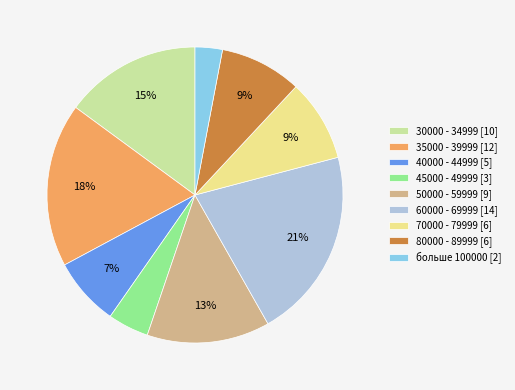

To the nearest percent, what is the combined percentage of больше 100000 and 70000 - 79999?

12%